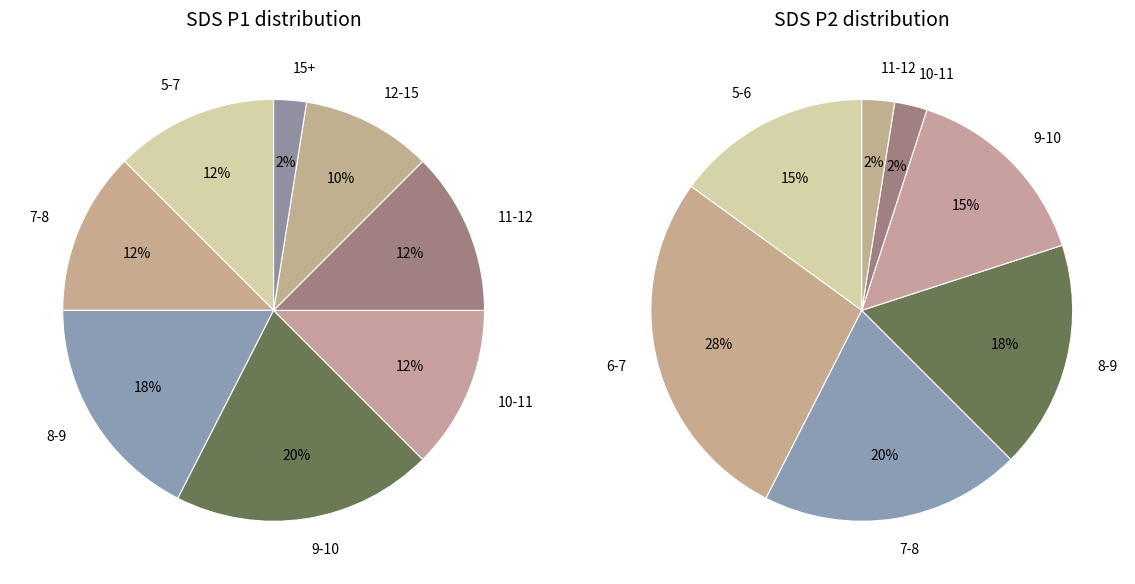

Is the sum of 28 and 14 greater than half?

No